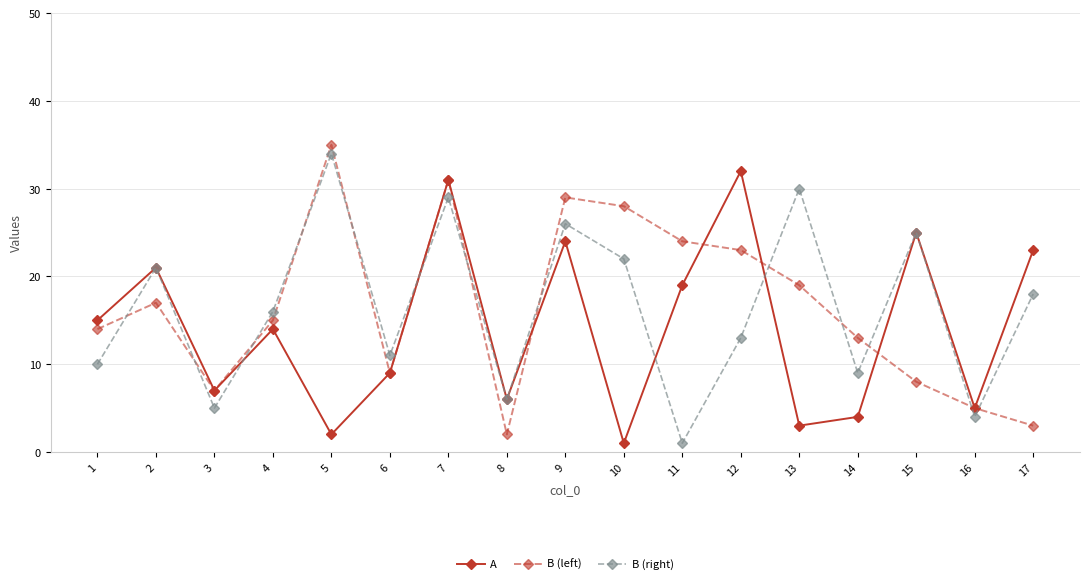

Where do B (left) and B (right) first cross each other?

1 and 2